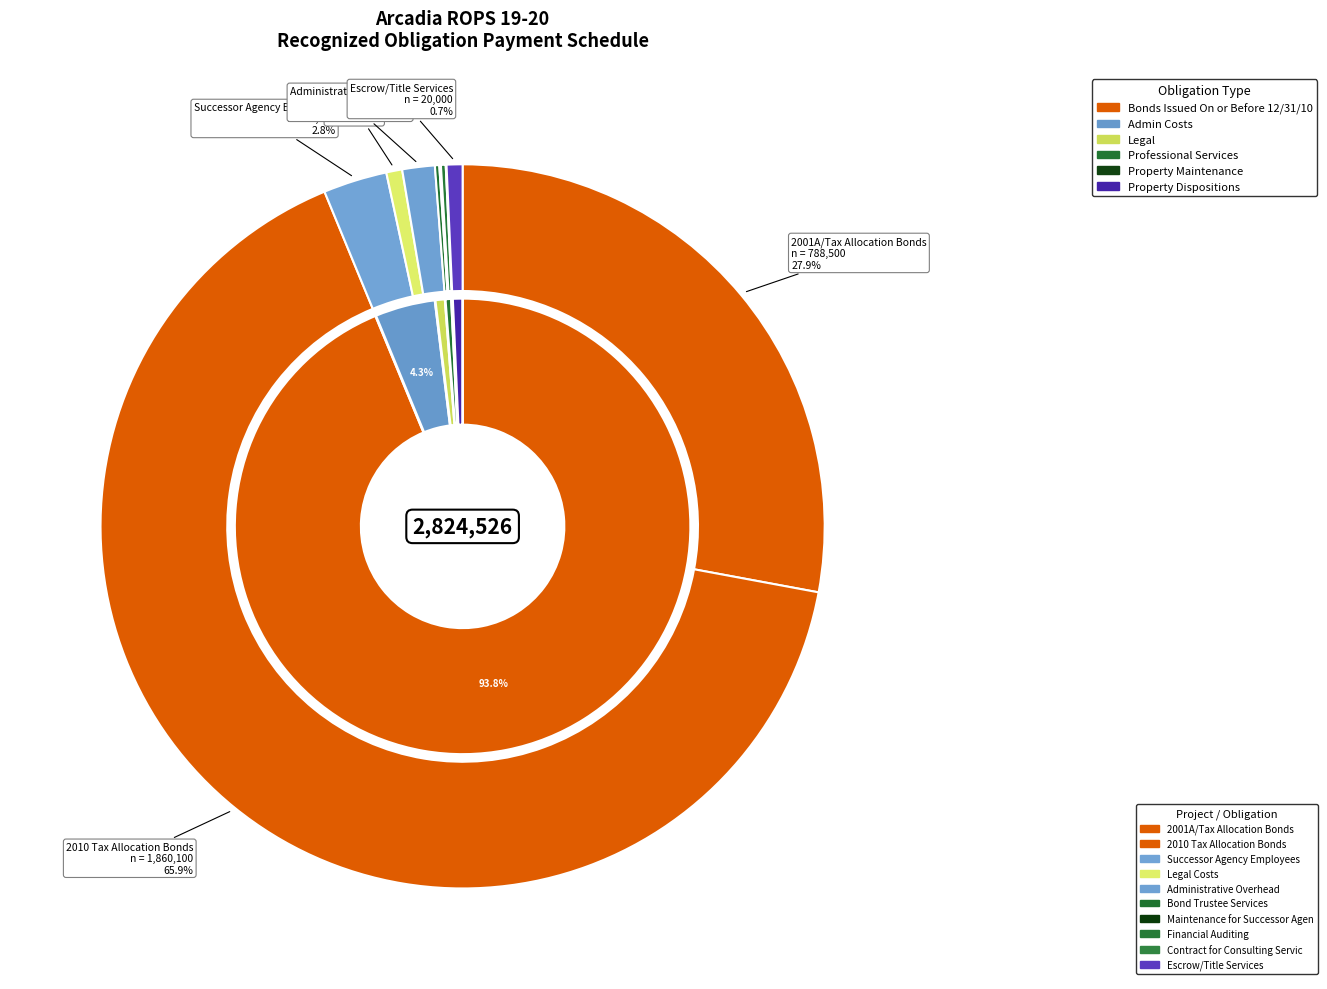

True or false: Bond Trustee Services accounts for 0% of the total.

True